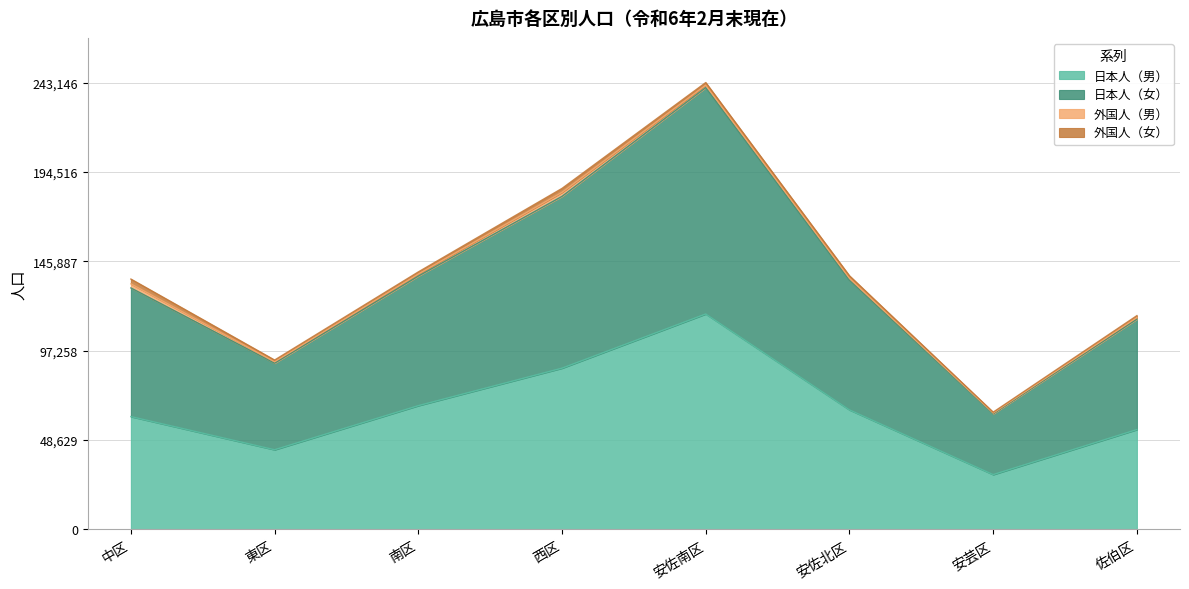

The value of 日本人（男） at 中区 is 61376. True or false?

True